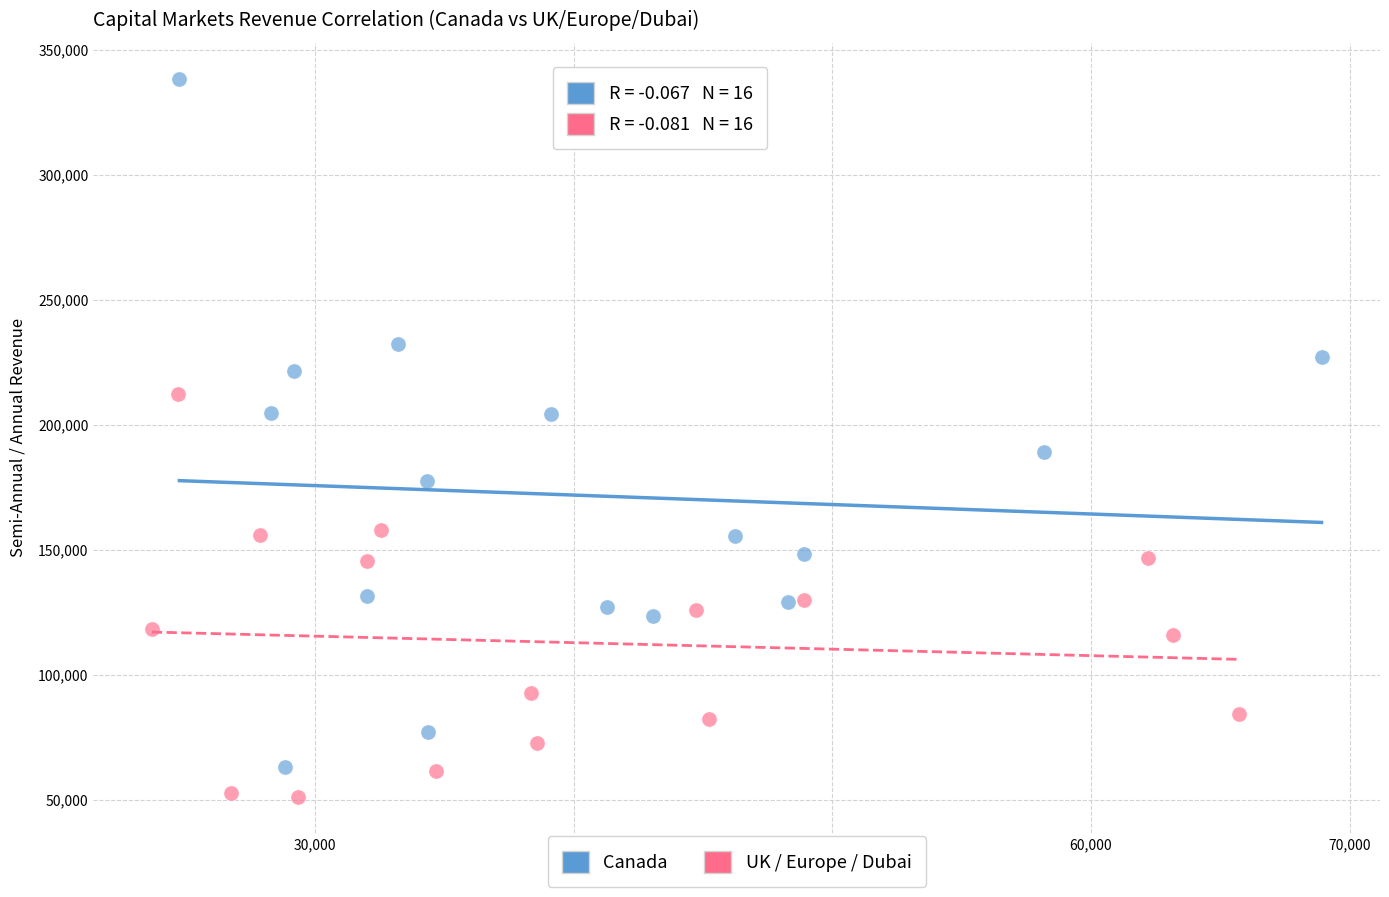

What are all the series names shown in the legend?

Canada, UK / Europe / Dubai